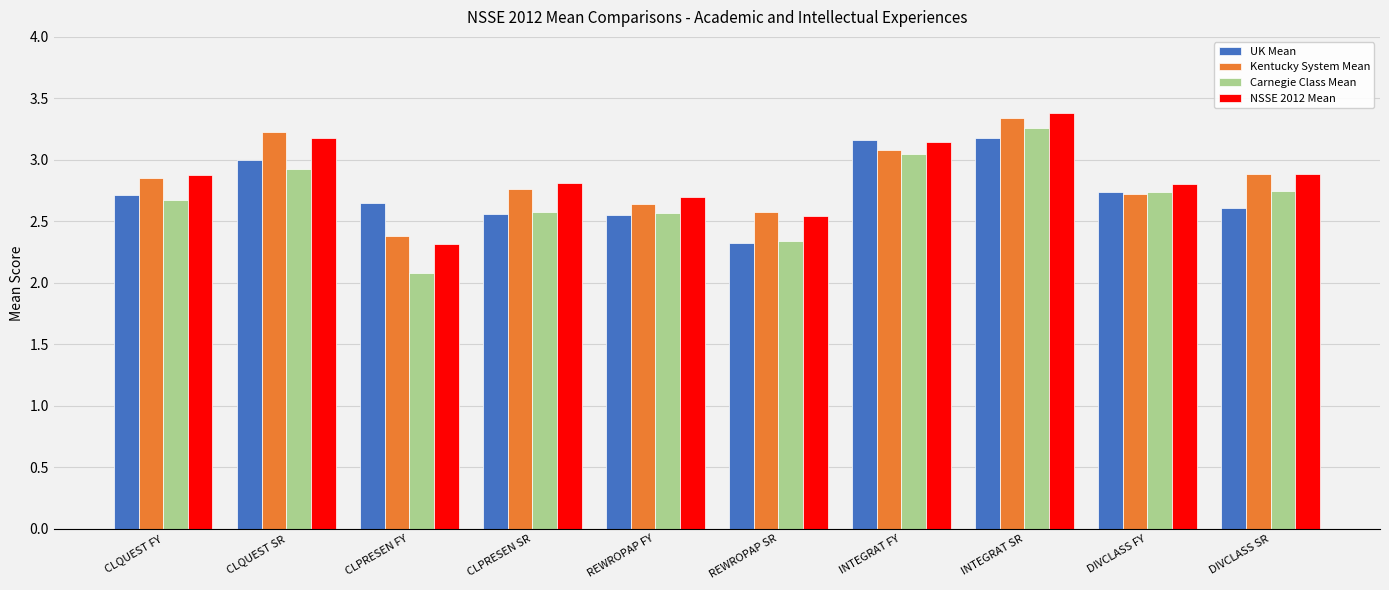

Which series changed the most between INTEGRAT FY and DIVCLASS SR?

UK Mean